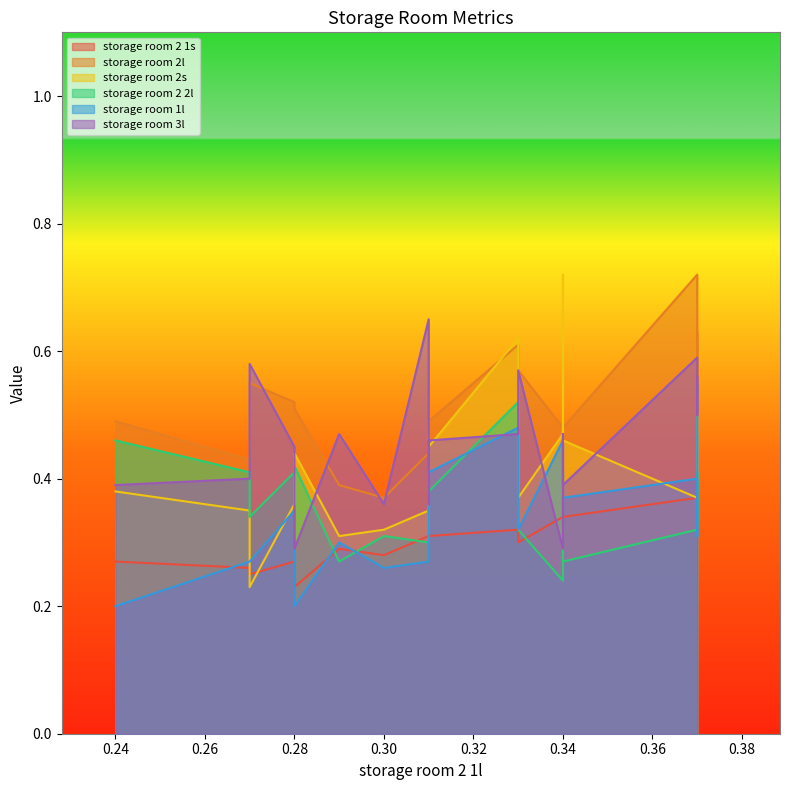

Where is the first local minimum for storage room 1l?

0.28